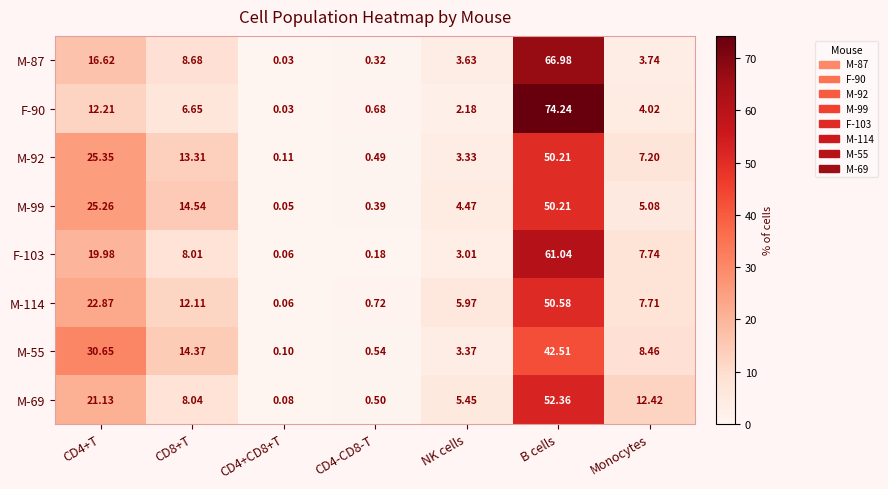

At which category is the sum across all series the highest?

B cells